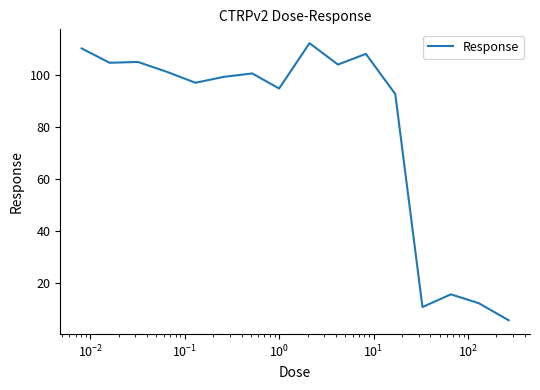

What is the difference between the maximum and second lowest values?

101.1